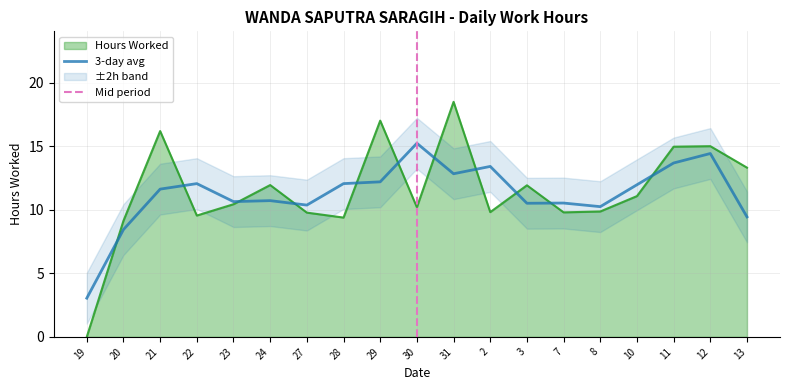

What is the change in value from 21 to 28?

-6.8